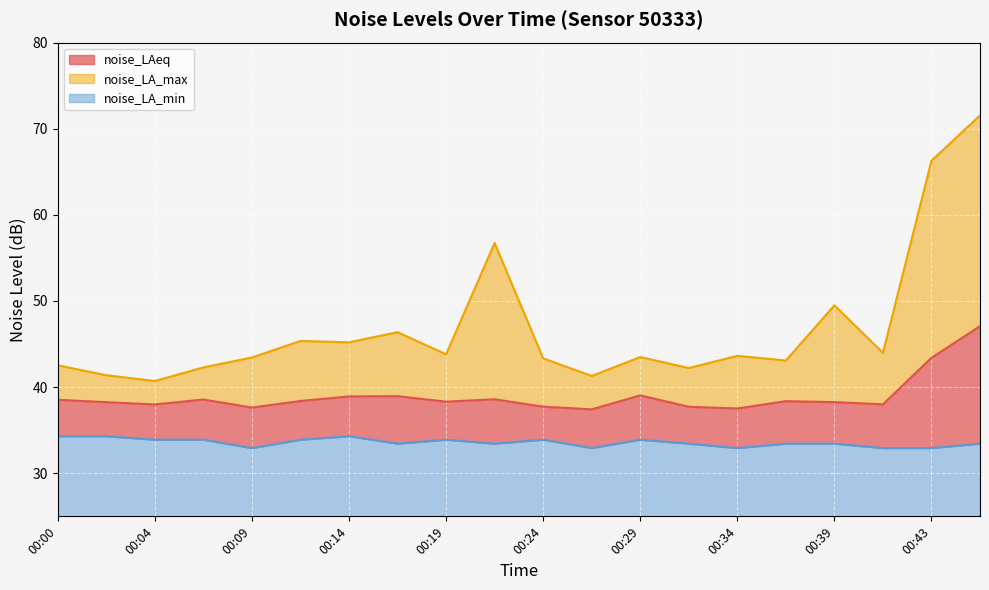

What is the minimum value shown in the chart?

32.9